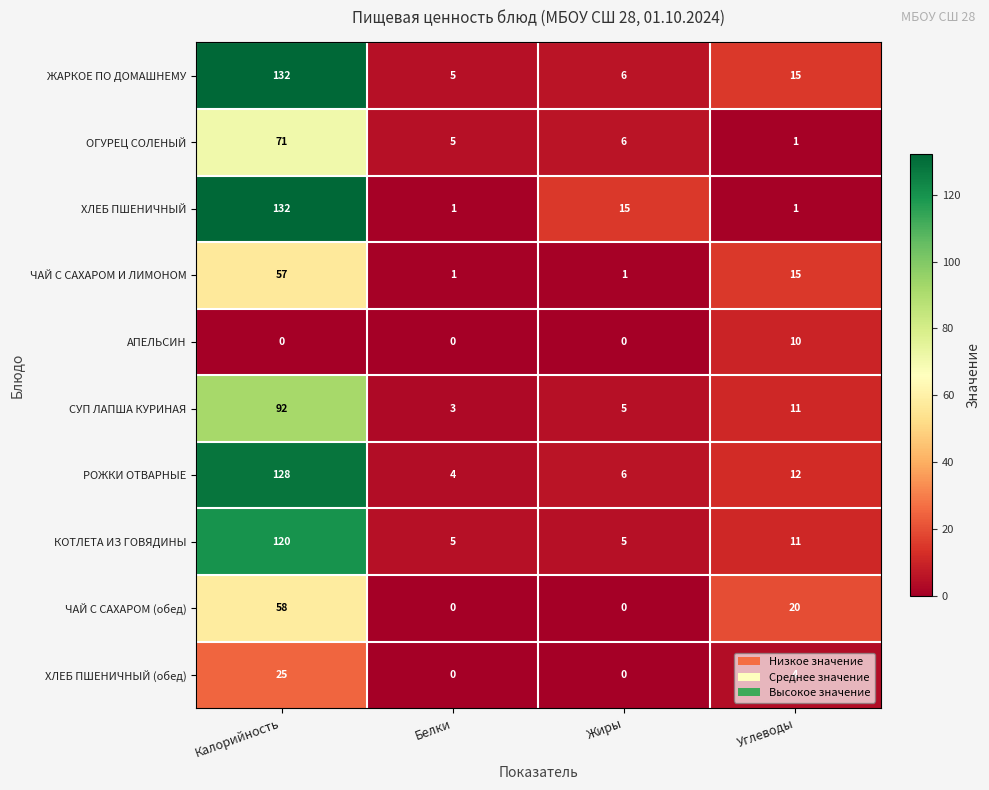

Rank the categories by ОГУРЕЦ СОЛЕНЫЙ value from lowest to highest.

Углеводы, Белки, Жиры, Калорийность